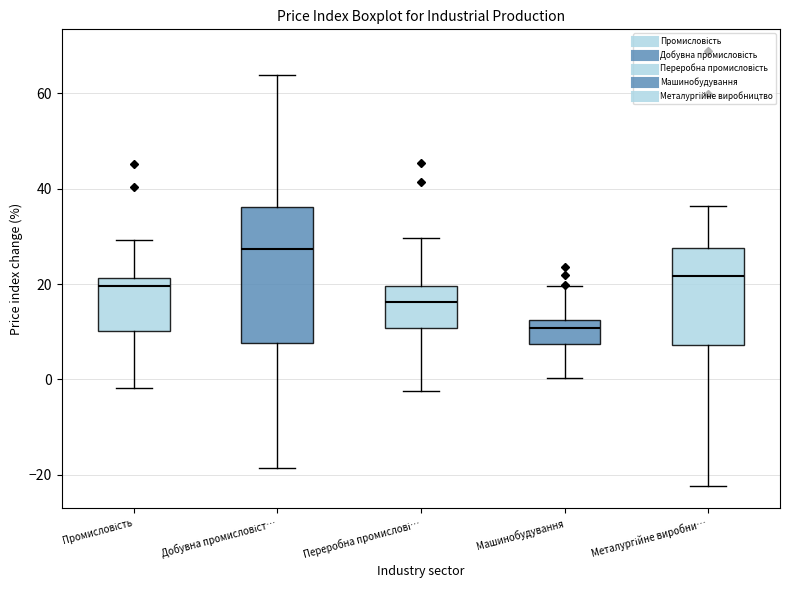

Reading left to right, read every box against the y-axis: the position of its median line, the range the box covers, and the ends of its whiskers. The values are not printed on the chart, so give them approximately, as read against the axis.

Промисловість: median 20, box 10 to 22, whiskers -2 to 30
Добувна промисловіст…: median 28, box 8 to 36, whiskers -18 to 64
Переробна промислові…: median 16, box 10 to 20, whiskers -2 to 30
Машинобудування: median 10, box 8 to 12, whiskers 0 to 20
Металургійне виробни…: median 22, box 8 to 28, whiskers -22 to 36